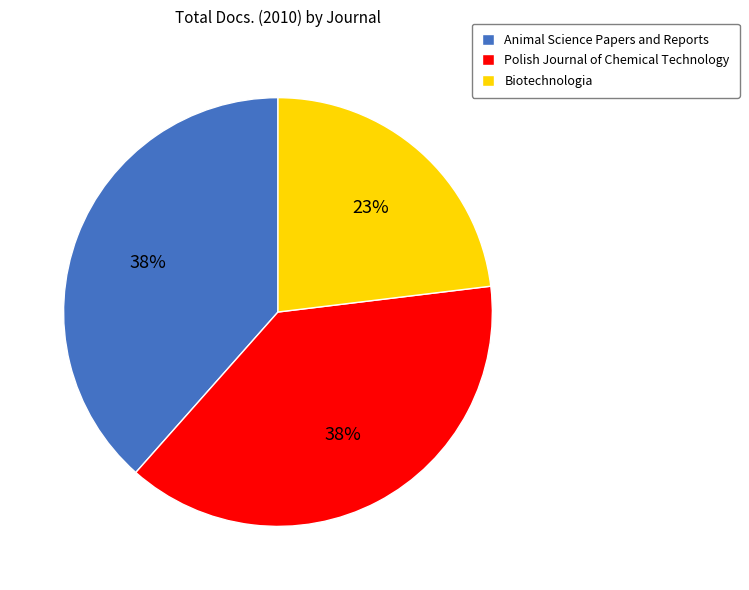

Is Biotechnologia the majority of the pie?

No